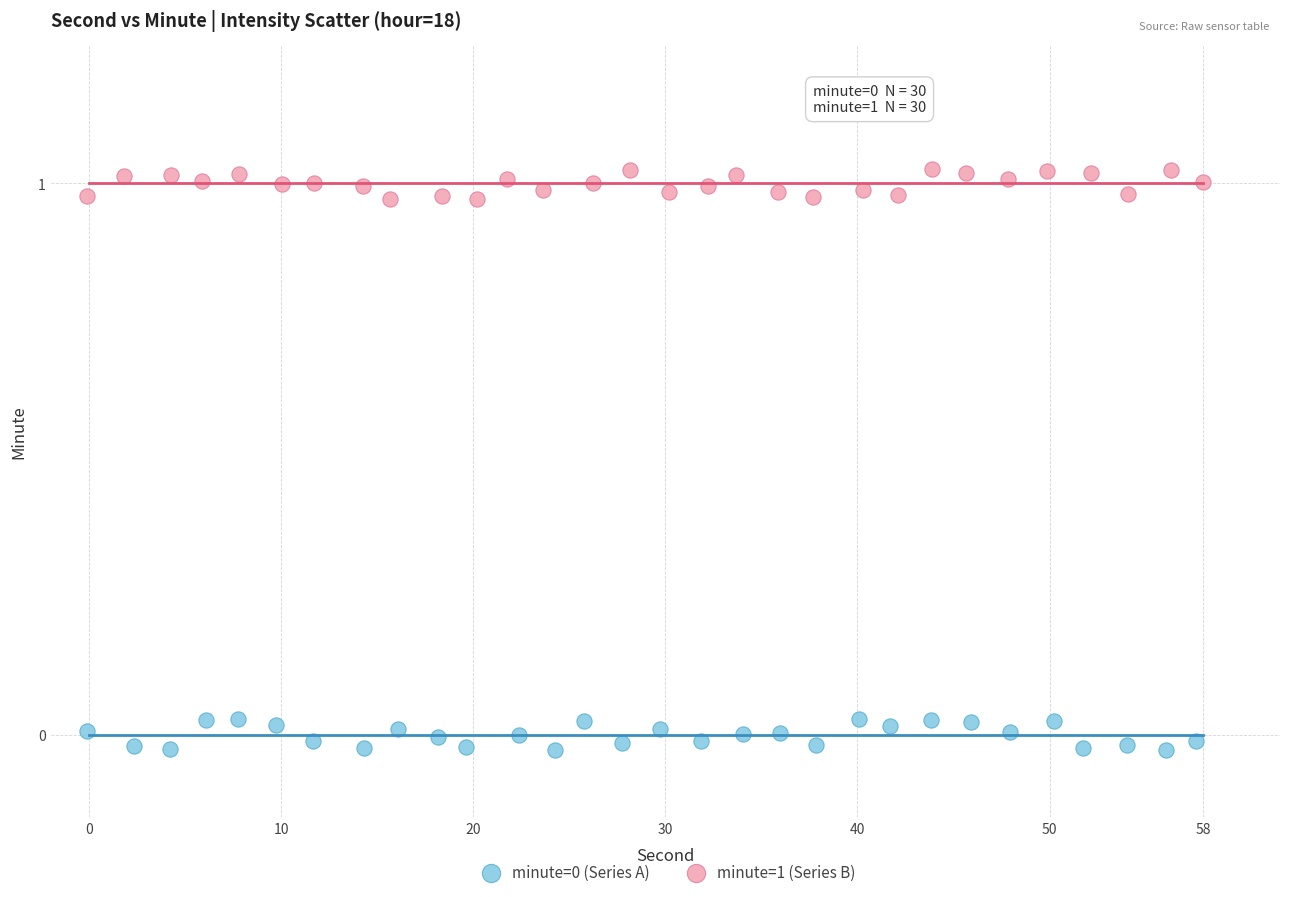

Which series contains the highest Y value?

minute=1 (Series B)